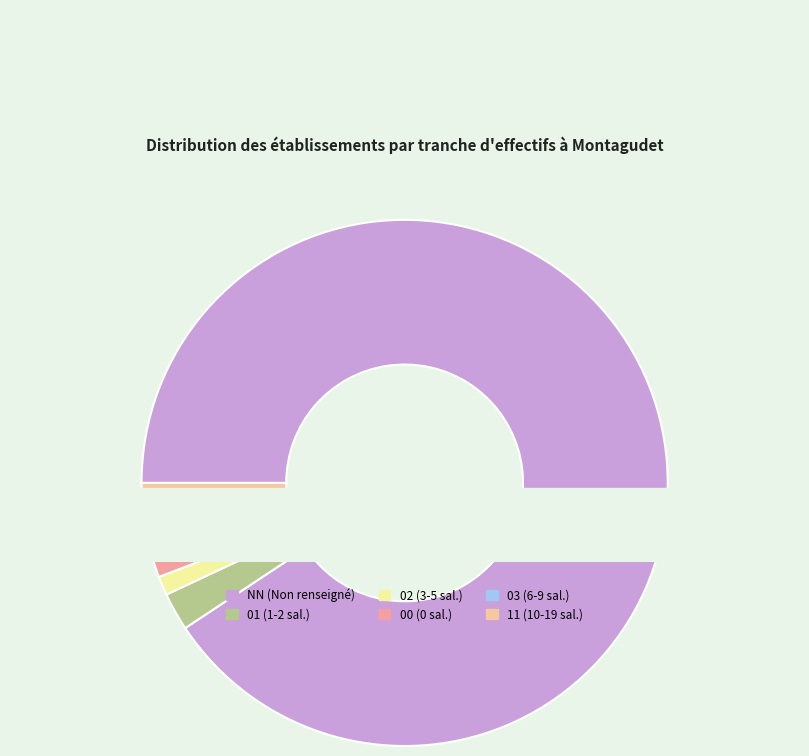

To the nearest percent, what is the average slice percentage?

17%